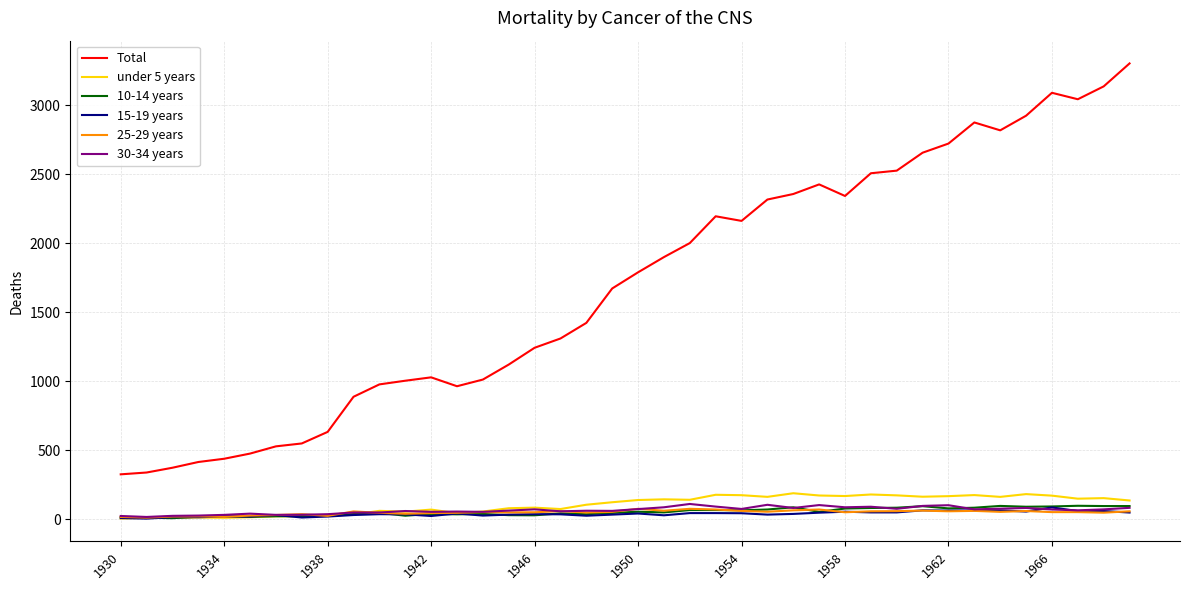

What is the maximum value for Total?

3303.7